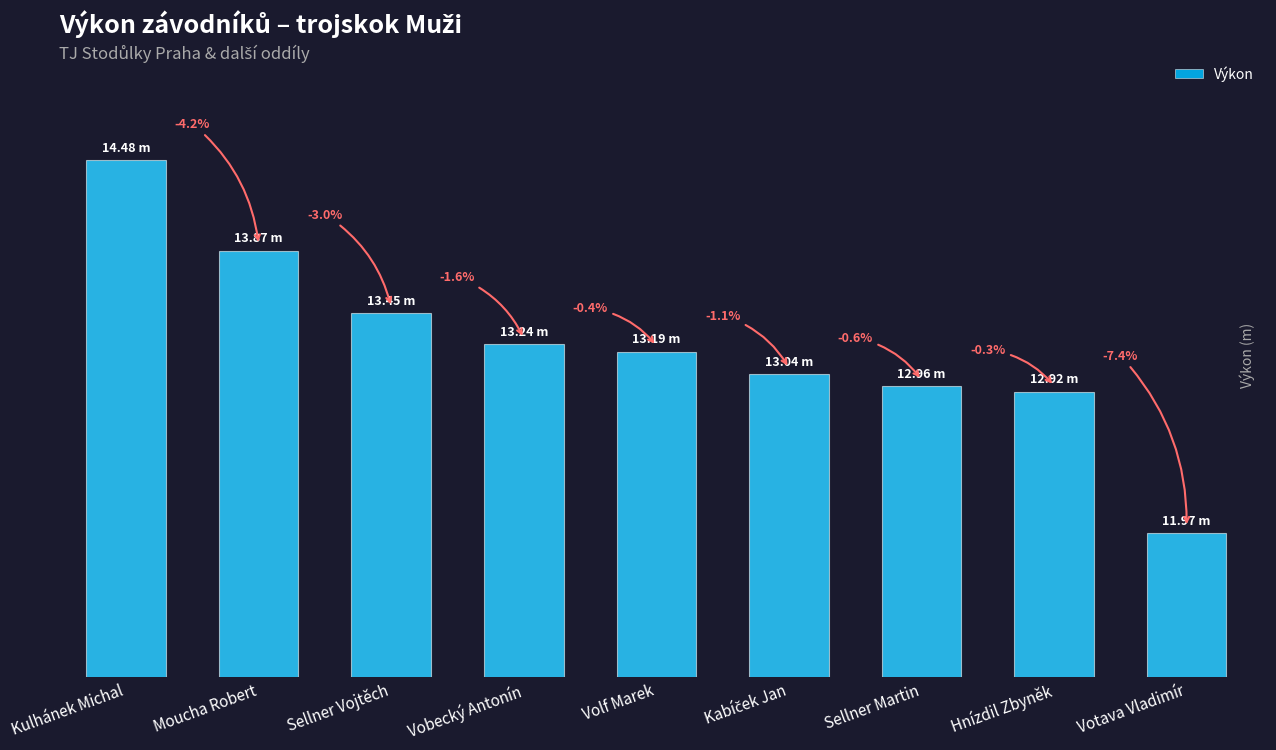

True or false: the data shows 3.7 at Hnízdil Zbyněk.

False